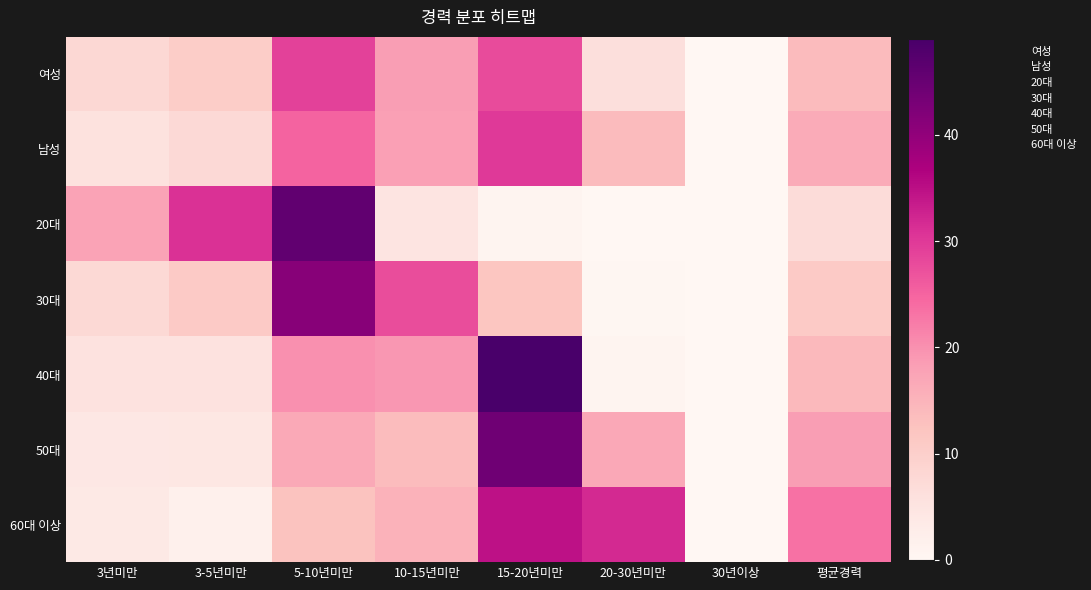

Rank the series at 5-10년미만 from highest to lowest value.

20대, 30대, 여성, 남성, 40대, 50대, 60대 이상